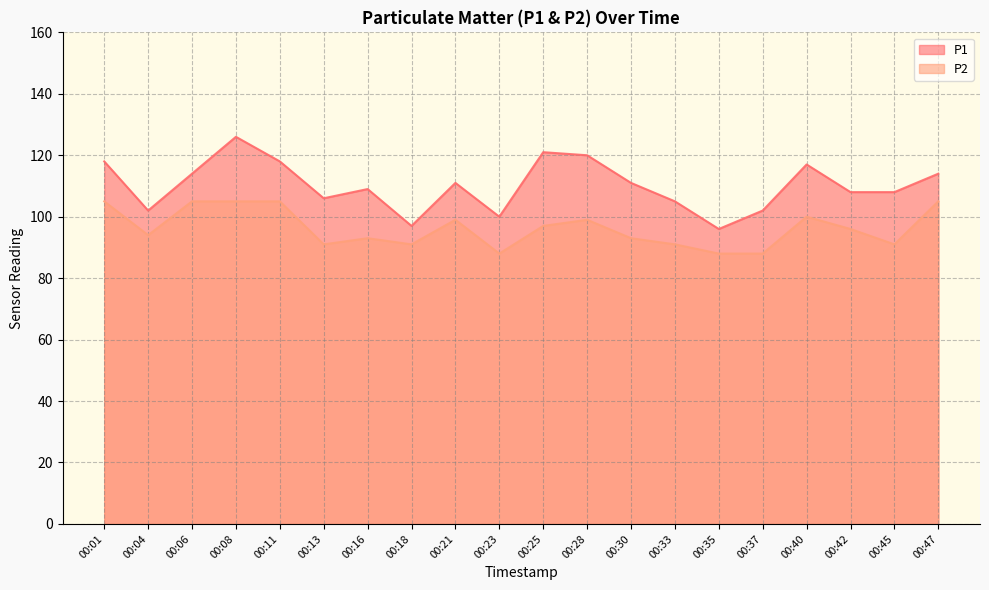

True or false: P2 and P1 cross at least once.

False